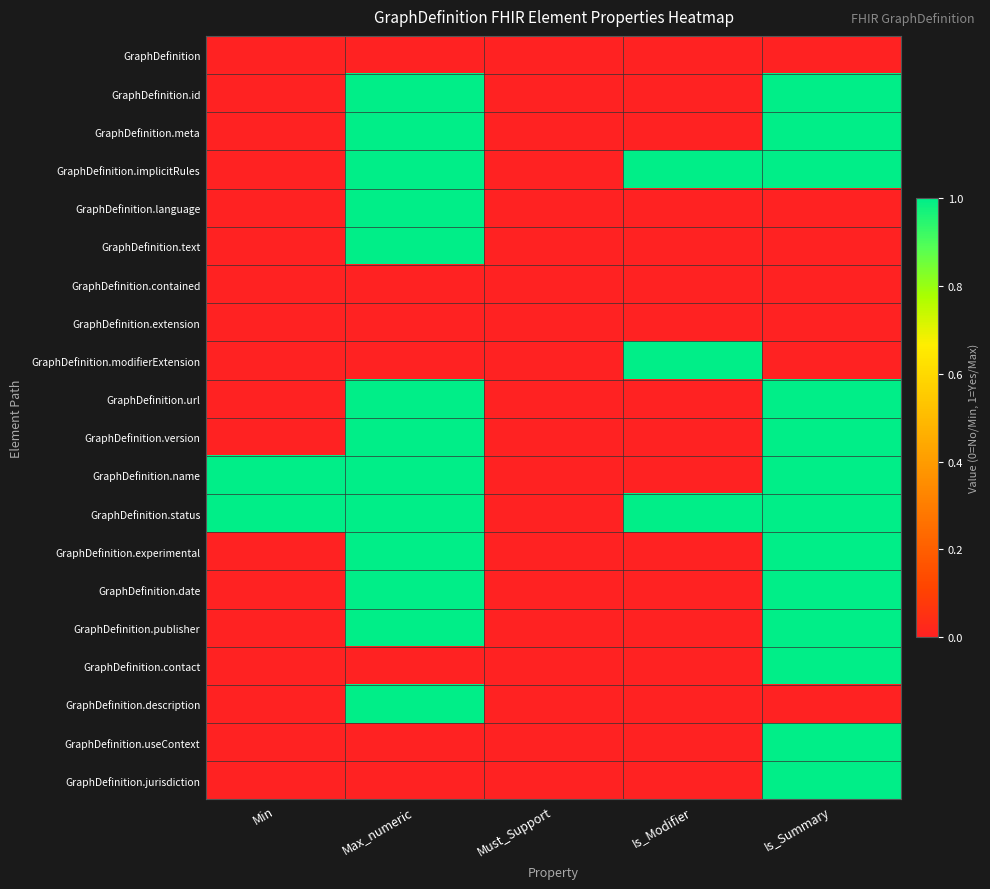

How many distinct data groups are displayed?

20